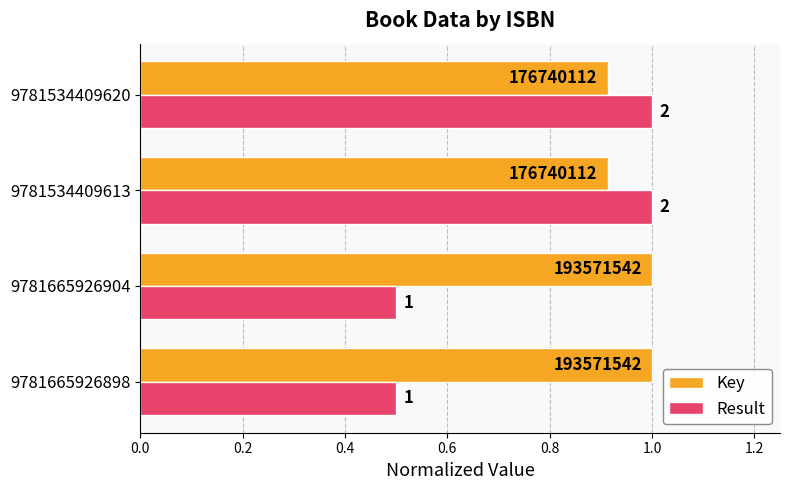

What are all the series names shown in the legend?

Key, Result